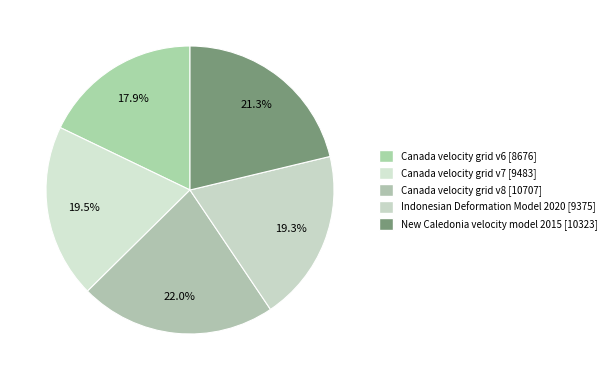

How many segments does this pie chart have?

5